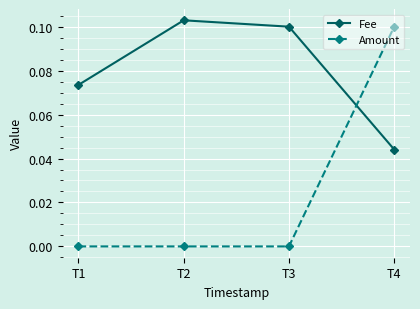

Rank the series by their average value, from lowest to highest.

Amount, Fee